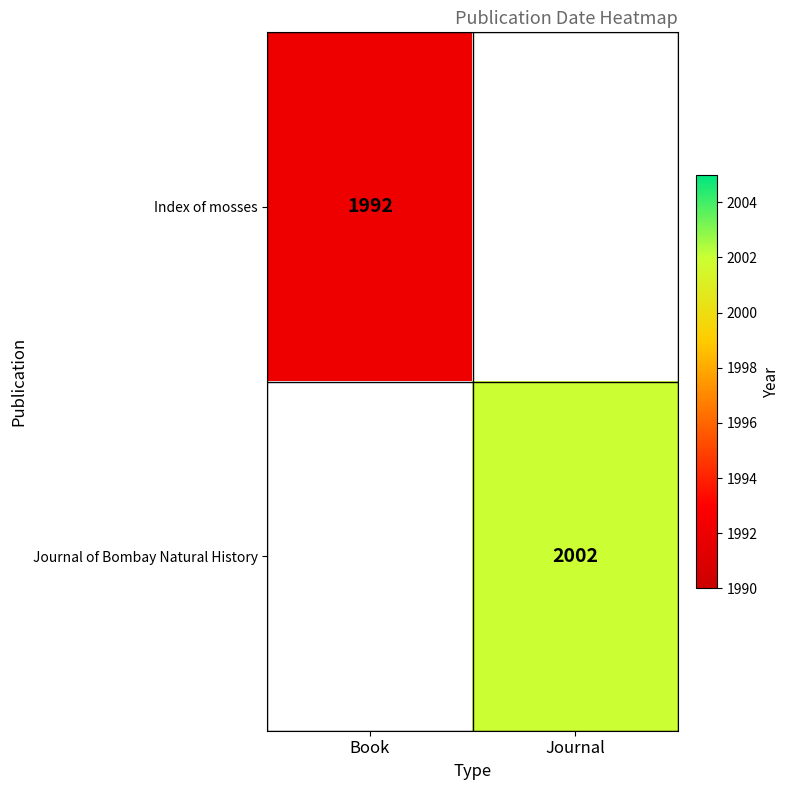

True or false: Journal of Bombay Natural History has a value of 2774 at Journal.

False